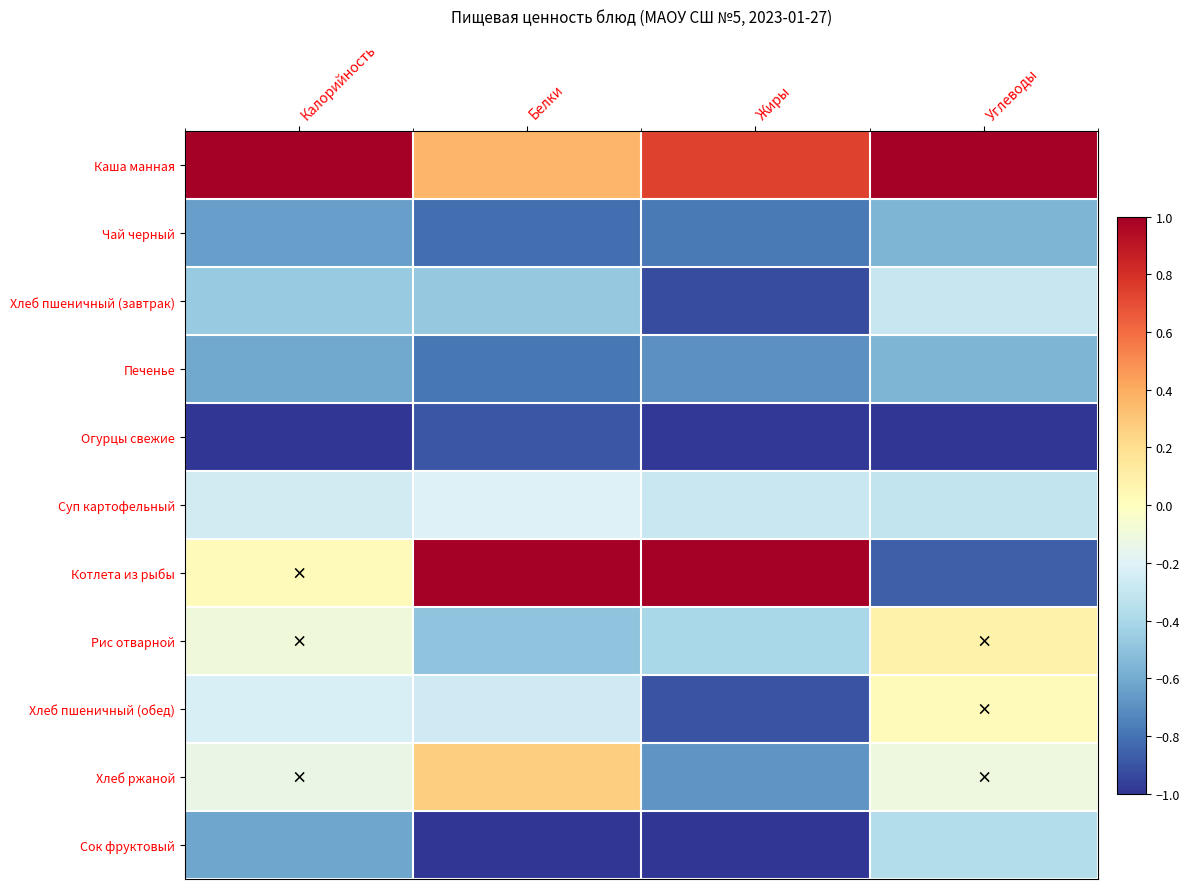

Reading left to right, extract all data points from this chart.

Каша манная: Калорийность=1.0	Белки=0.4	Жиры=0.7	Углеводы=1.0
Чай черный: Калорийность=-0.6	Белки=-0.8	Жиры=-0.8	Углеводы=-0.6
Хлеб пшеничный (завтрак): Калорийность=-0.5	Белки=-0.5	Жиры=-0.9	Углеводы=-0.3
Печенье: Калорийность=-0.6	Белки=-0.8	Жиры=-0.7	Углеводы=-0.6
Огурцы свежие: Калорийность=-1.0	Белки=-0.9	Жиры=-1.0	Углеводы=-1.0
Суп картофельный: Калорийность=-0.3	Белки=-0.2	Жиры=-0.3	Углеводы=-0.3
Котлета из рыбы: Калорийность=0.0	Белки=1.0	Жиры=1.0	Углеводы=-0.9
Рис отварной: Калорийность=-0.1	Белки=-0.5	Жиры=-0.4	Углеводы=0.1
Хлеб пшеничный (обед): Калорийность=-0.2	Белки=-0.3	Жиры=-0.9	Углеводы=0.0
Хлеб ржаной: Калорийность=-0.1	Белки=0.3	Жиры=-0.7	Углеводы=-0.1
Сок фруктовый: Калорийность=-0.6	Белки=-1.0	Жиры=-1.0	Углеводы=-0.4